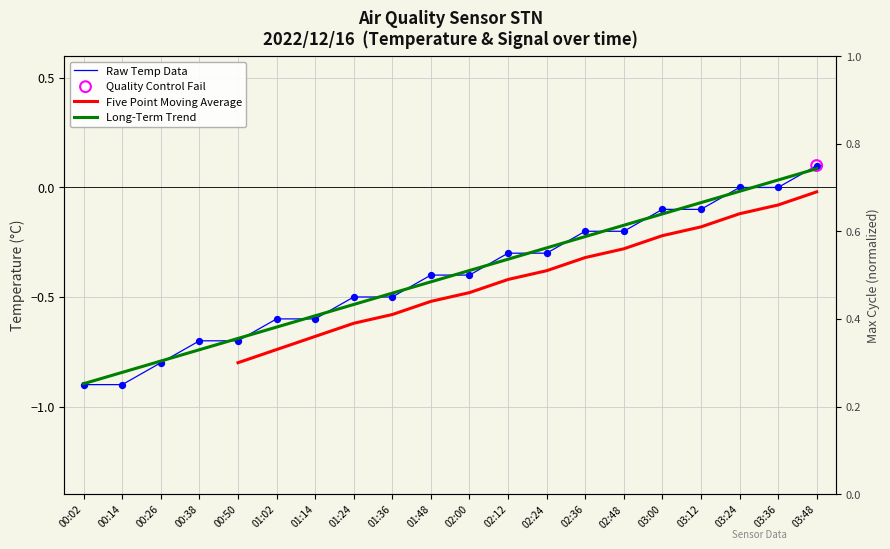

Which series contains the highest Y value?

Raw Temp Data